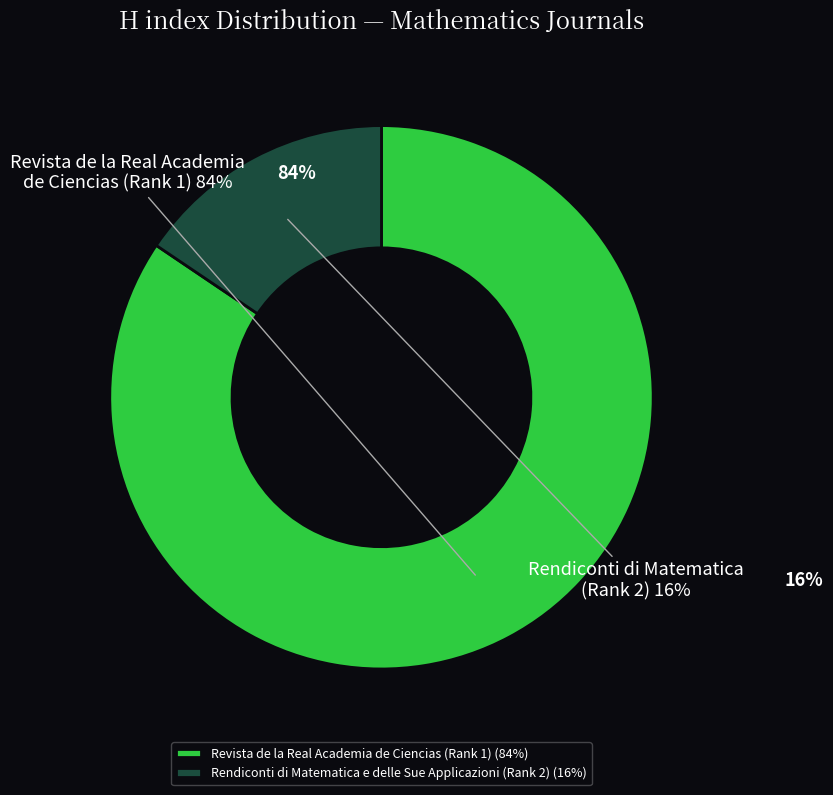

Rank the categories by value from highest to lowest.

Revista de la Real Academia de Ciencias (Rank 1), Rendiconti di Matematica e delle Sue Applicazioni (Rank 2)